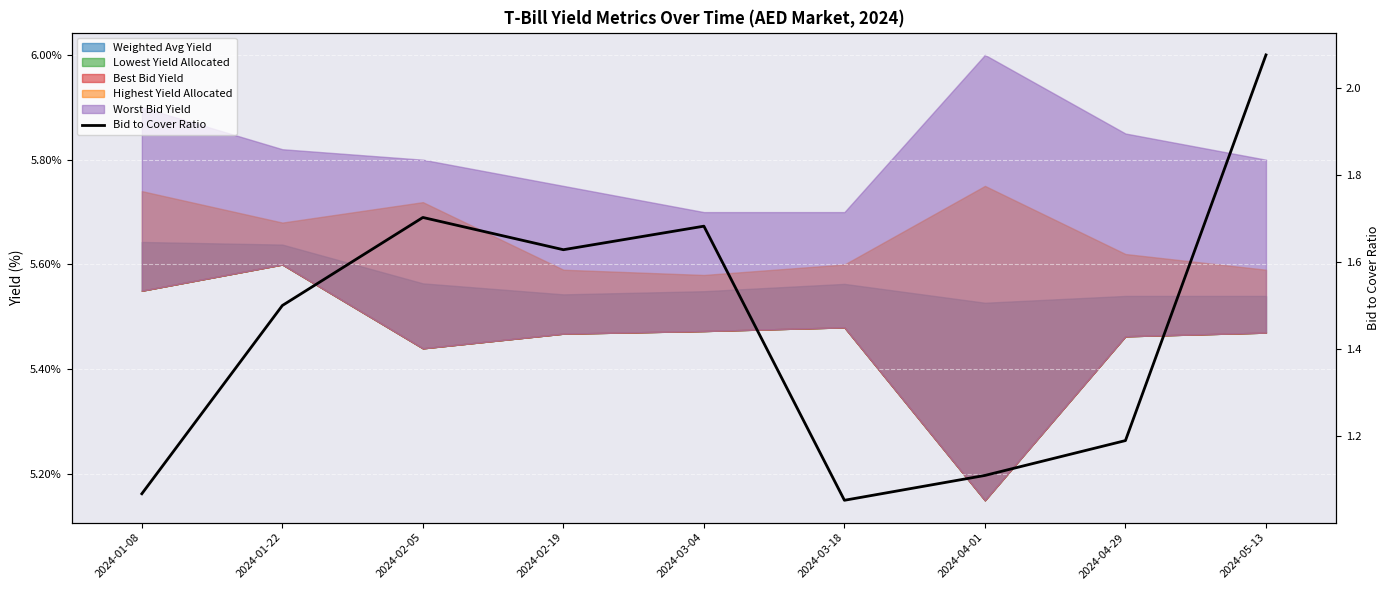

What value does the data have at 2024-02-19?

1.6